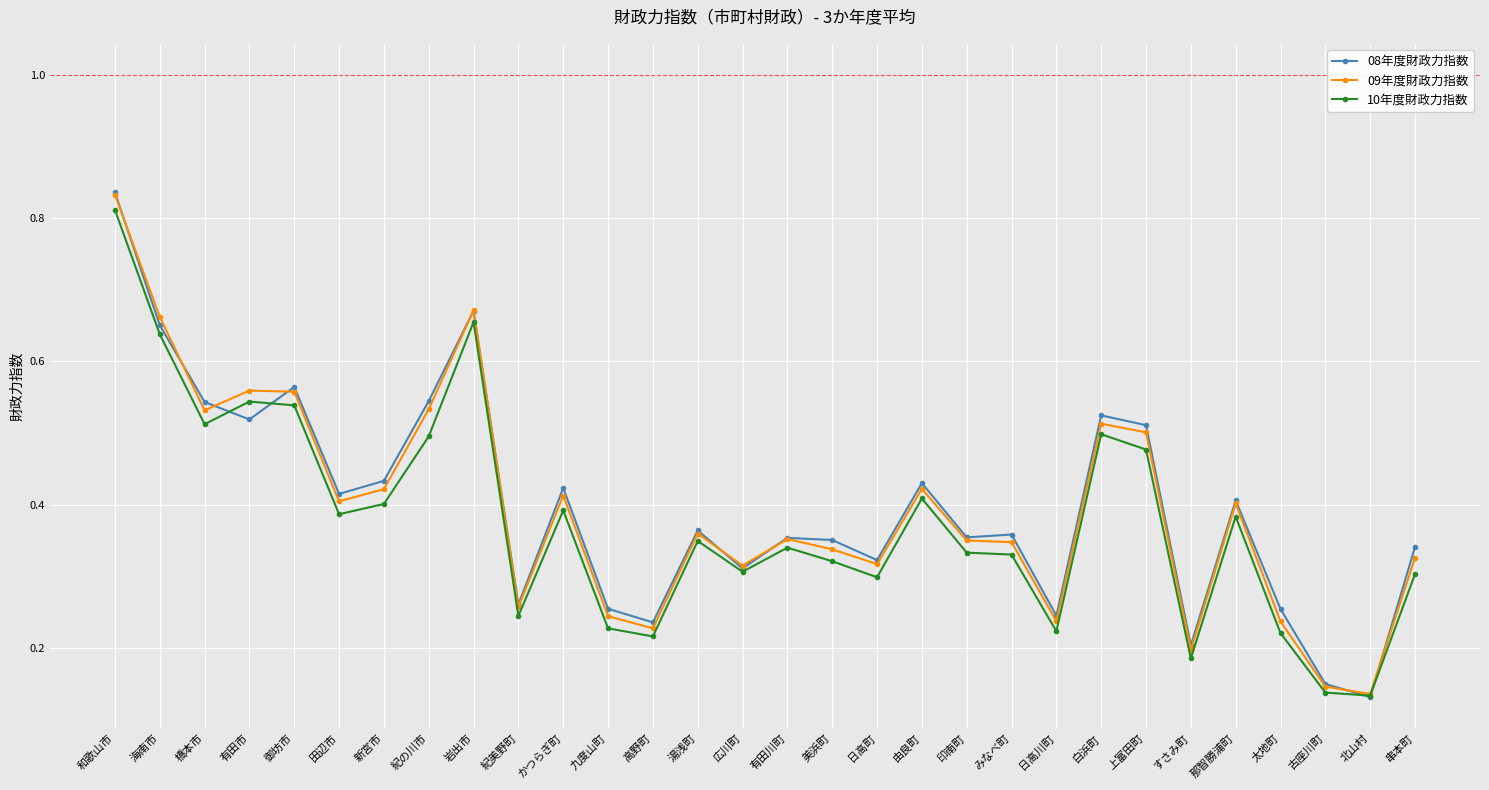

Between 由良町 and 日高川町, which series saw the biggest shift?

10年度財政力指数